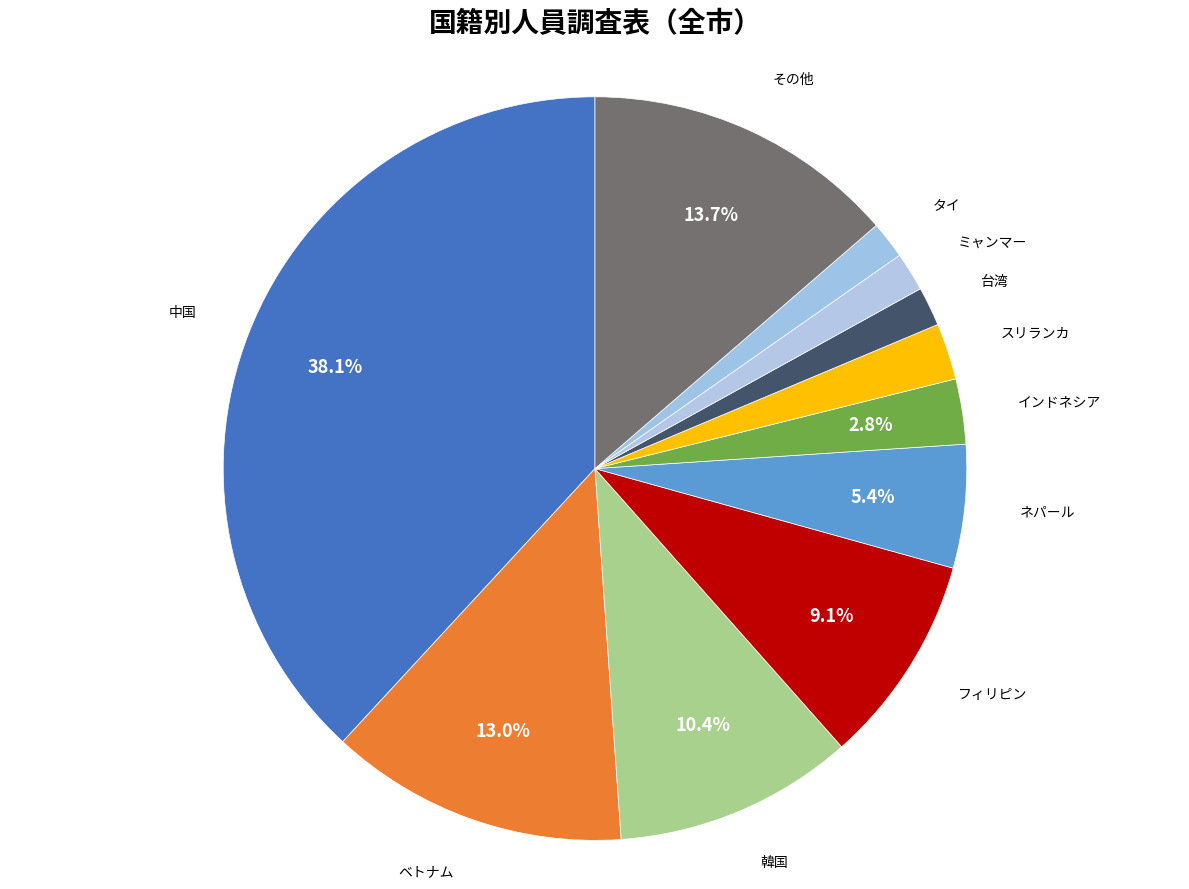

Count the number of slices in the pie.

11